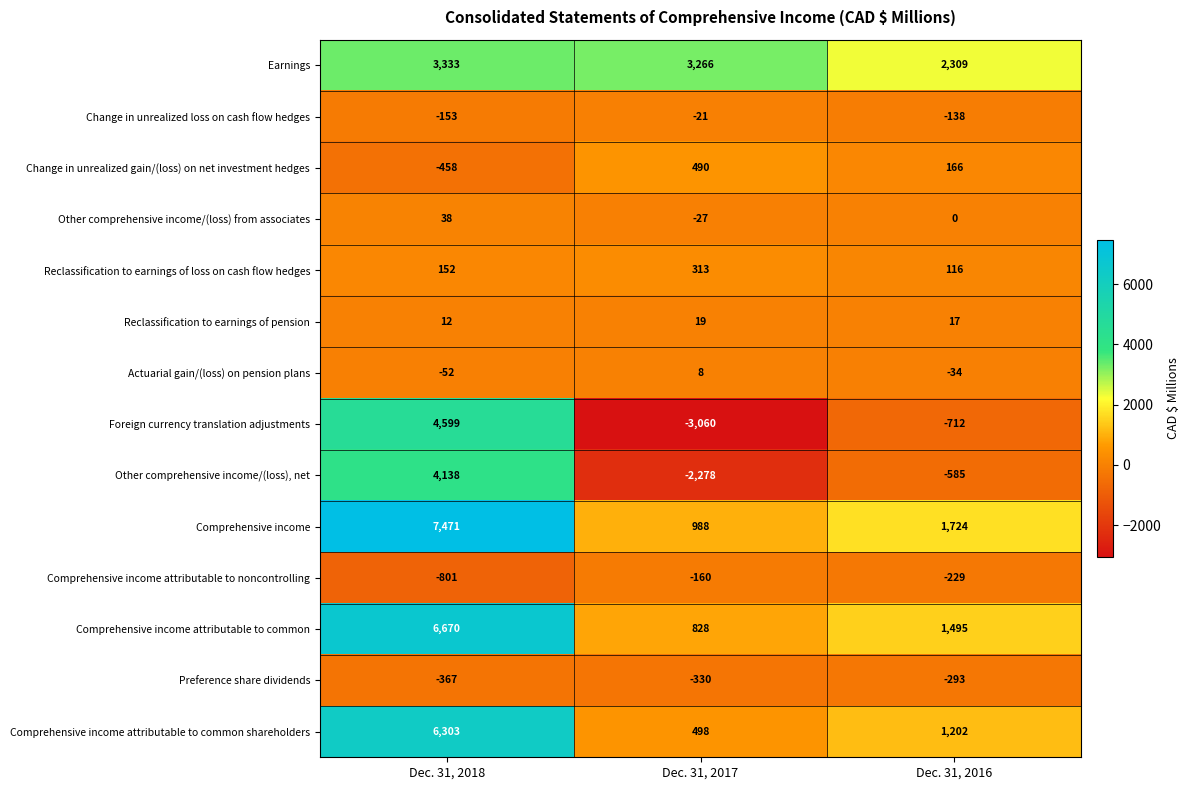

At which label does Change in unrealized loss on cash flow hedges reach its peak?

Dec. 31, 2017